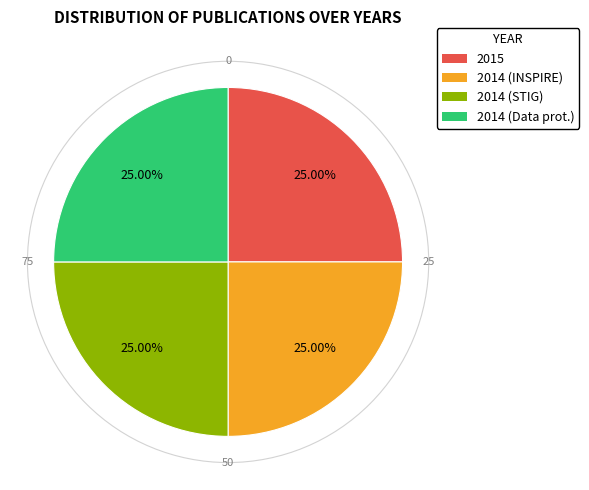

Approximately how many times larger is the value at 2015 compared to 2014 (STIG)?

1.0